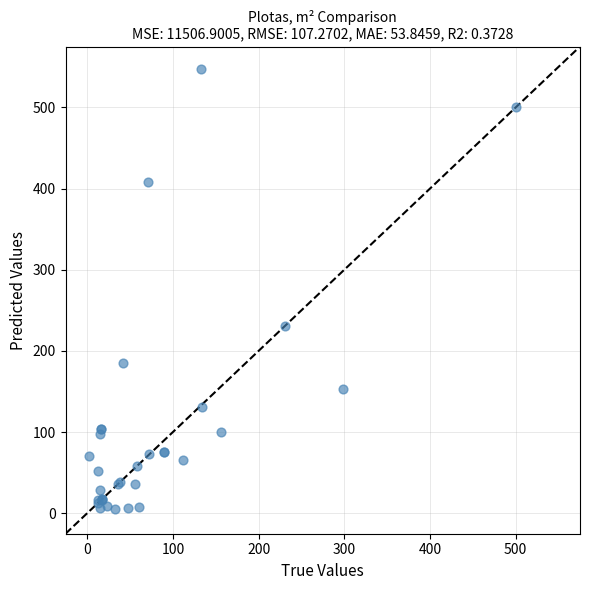

What Y value in the scatter plot is closest to 276?

231.2